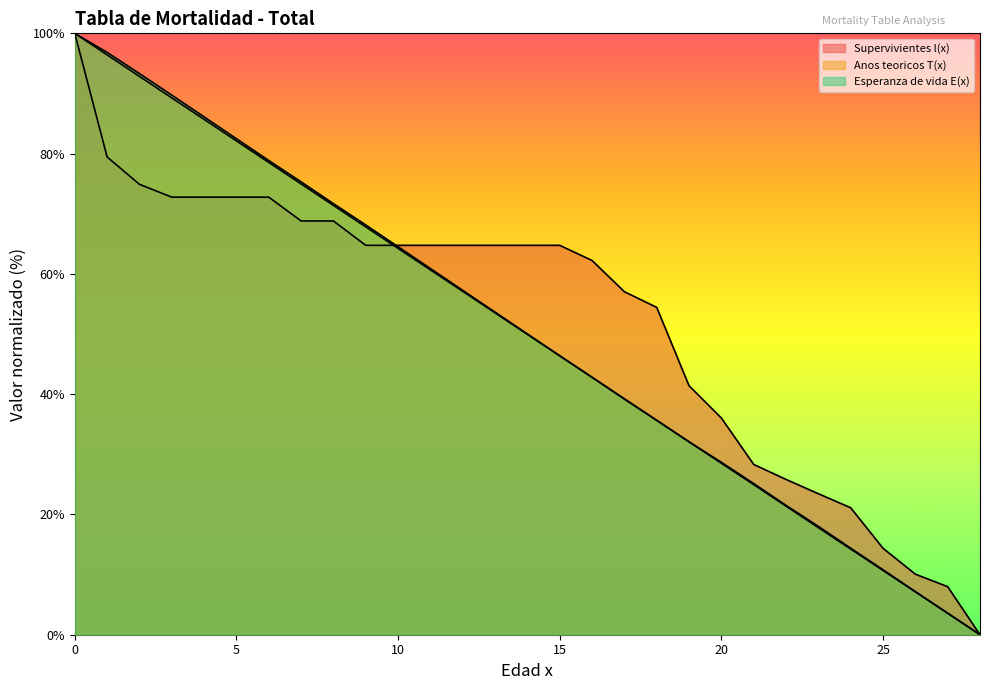

The Anos teoricos T(x) series shows 97.1 at 12. True or false?

False